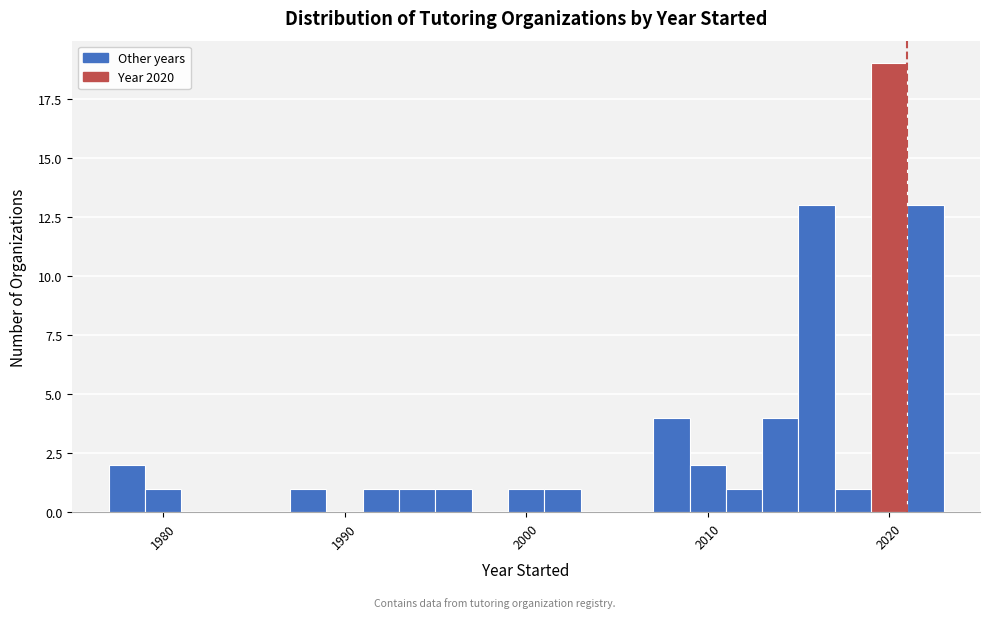

Read against the x-axis, roughly where is the centre of the tallest bar?

2020